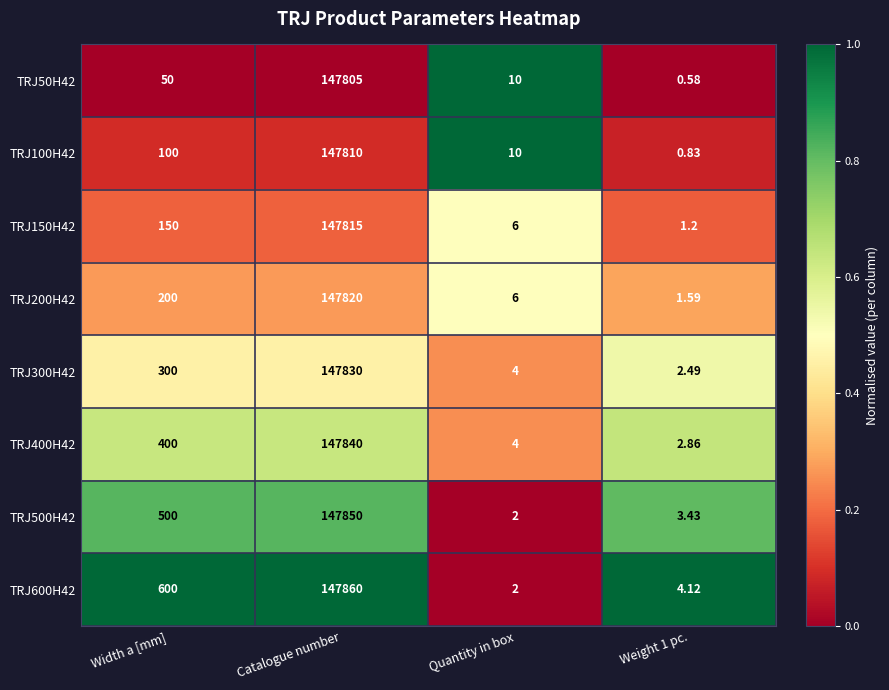

At which category is the sum across all series the highest?

Catalogue number